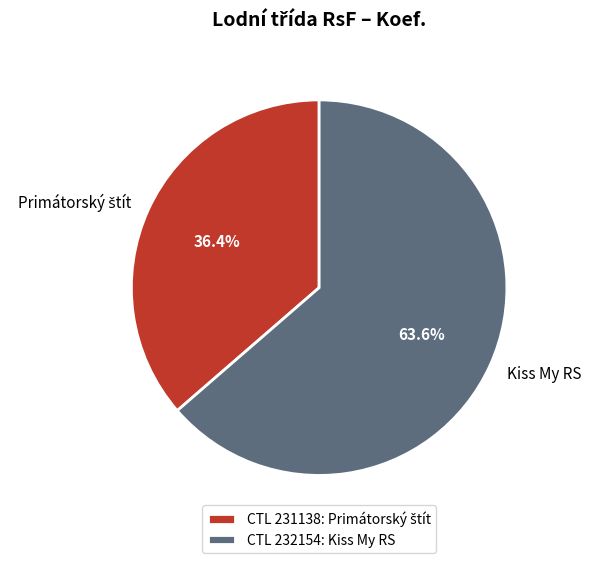

How many segments does this pie chart have?

2